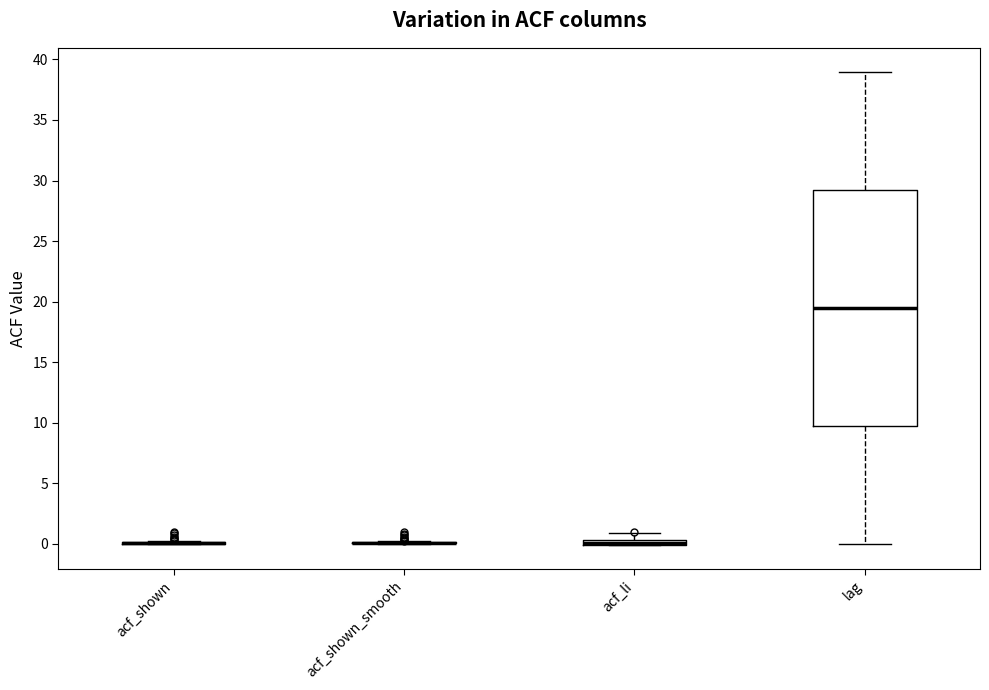

Comparing the boxes themselves (not the whiskers), which one is the tallest?

lag